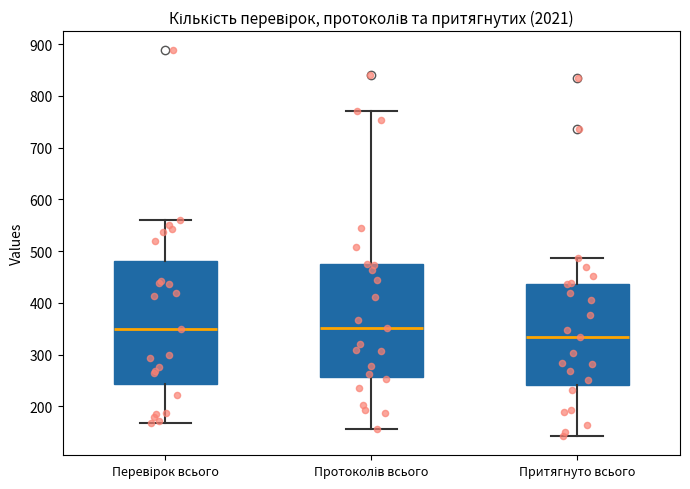

Reading left to right, read every box against the y-axis: the position of its median line, the range the box covers, and the ends of its whiskers. The values are not printed on the chart, so give them approximately, as read against the axis.

Перевірок всього: median 350, box 240 to 480, whiskers 170 to 560
Протоколів всього: median 350, box 260 to 480, whiskers 160 to 770
Притягнуто всього: median 330, box 240 to 440, whiskers 140 to 490